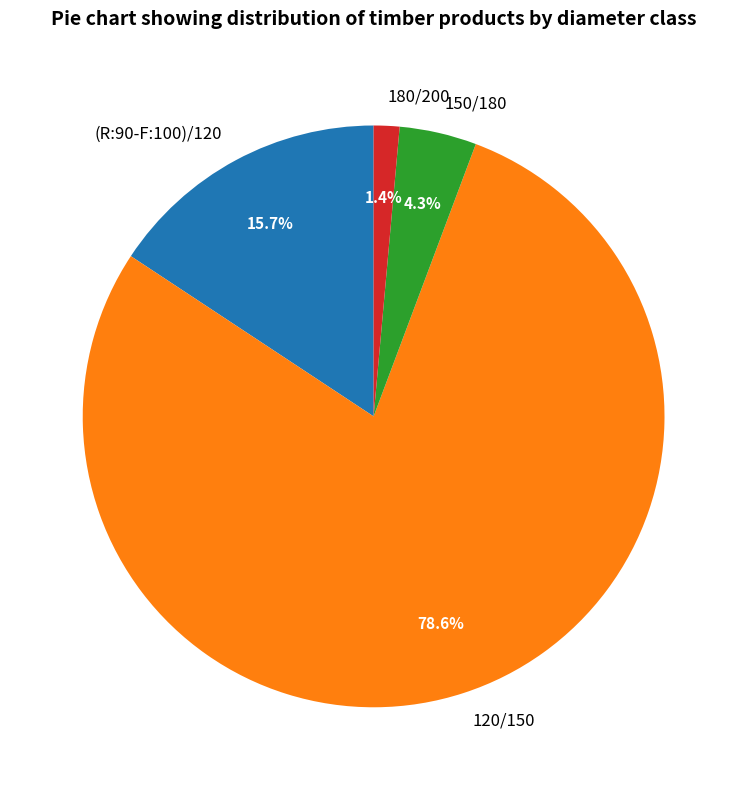

To the nearest percent, what is the average slice percentage?

25%